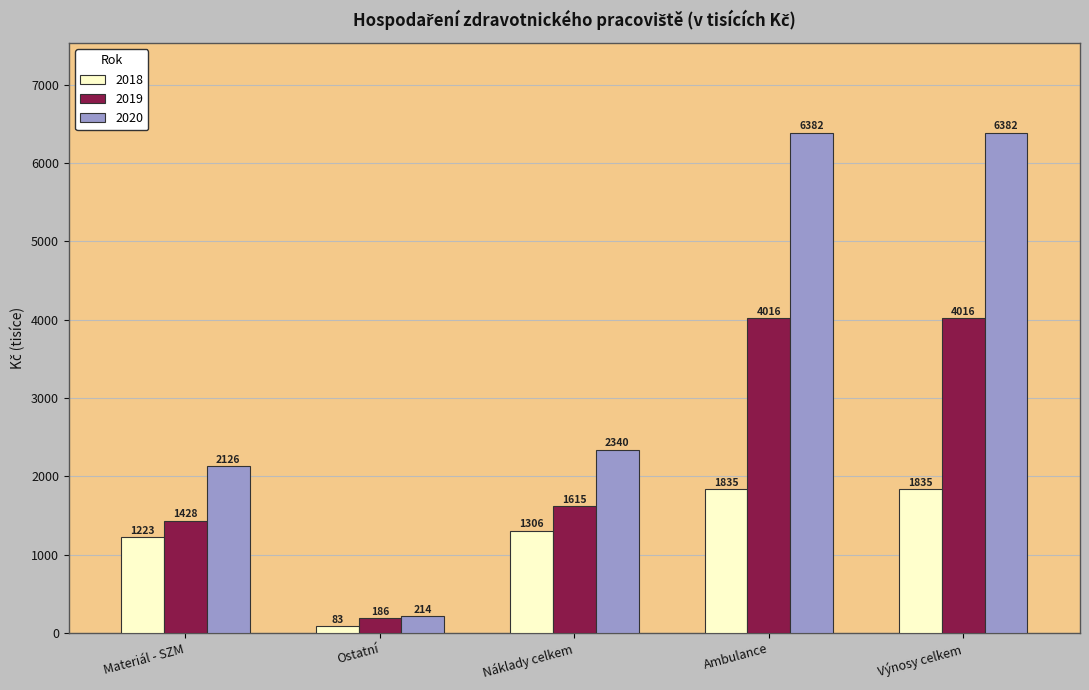

What is the spread (max minus min) of values at Ostatní?

130.8